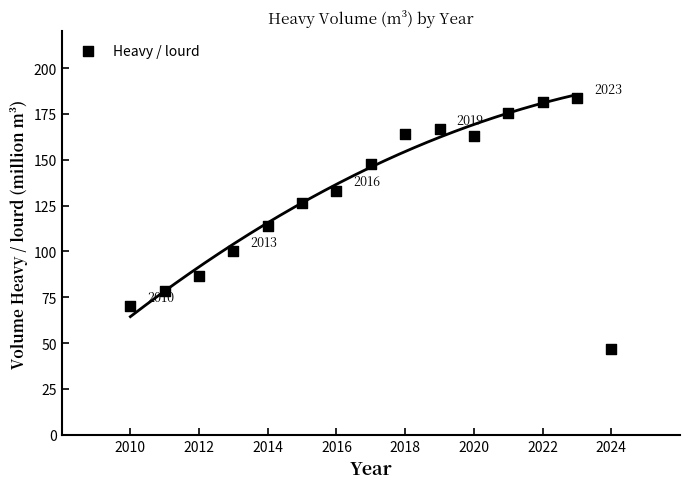

What is the range of X values (max minus min)?

14.0